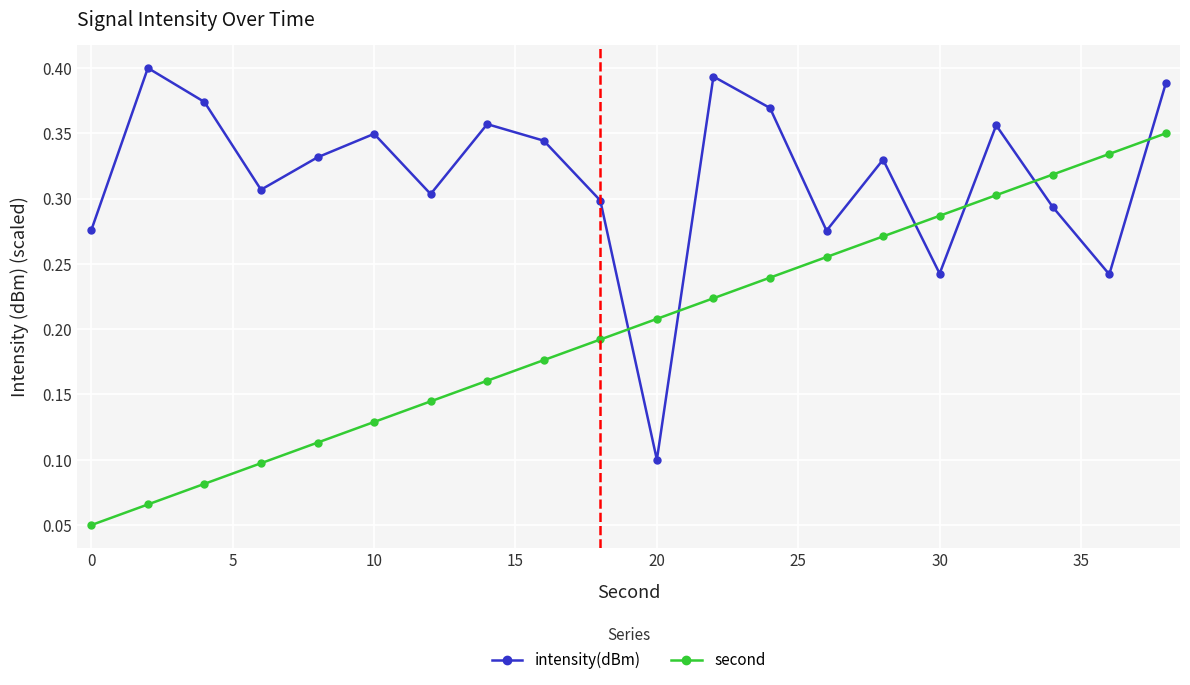

True or false: second has more than 2 points higher than both neighbors.

False